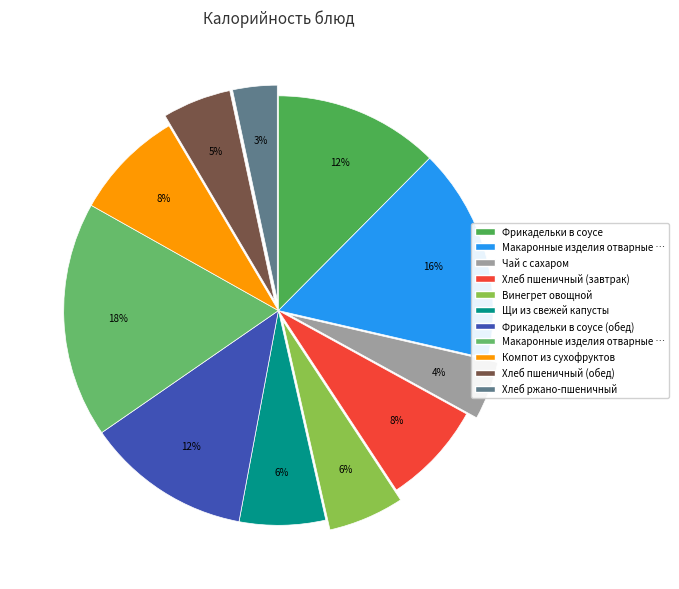

Count the number of slices in the pie.

11